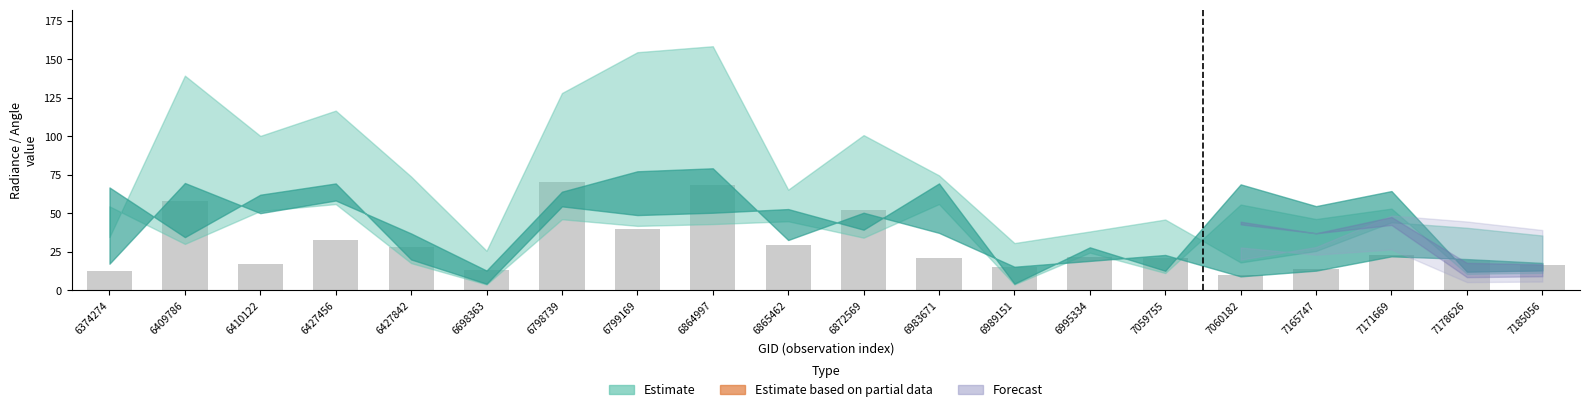

What is the value of the 9th bar from the left?

68.7